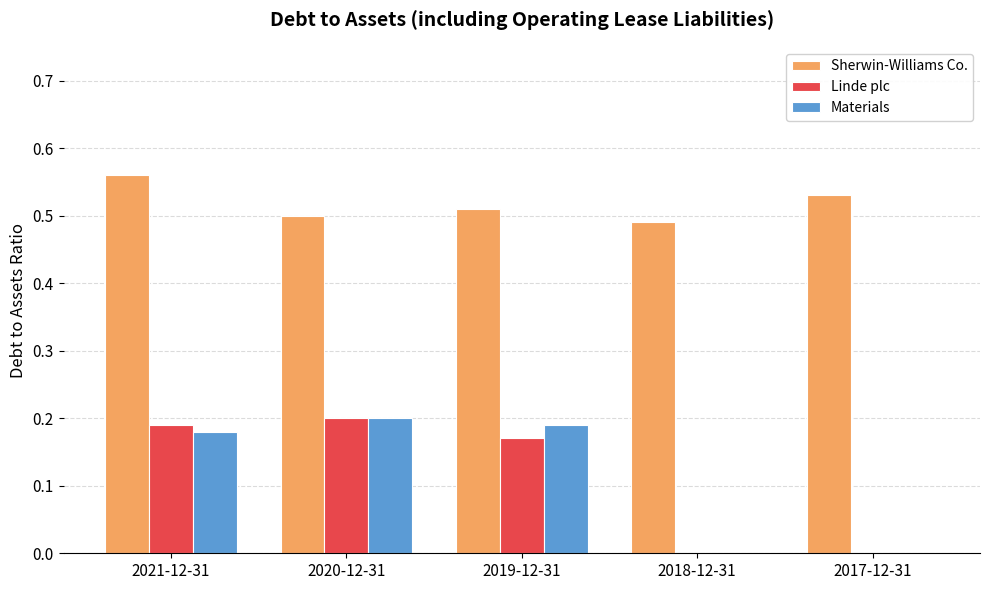

True or false: Sherwin-Williams Co. has a value of 0.2 at 2017-12-31.

False